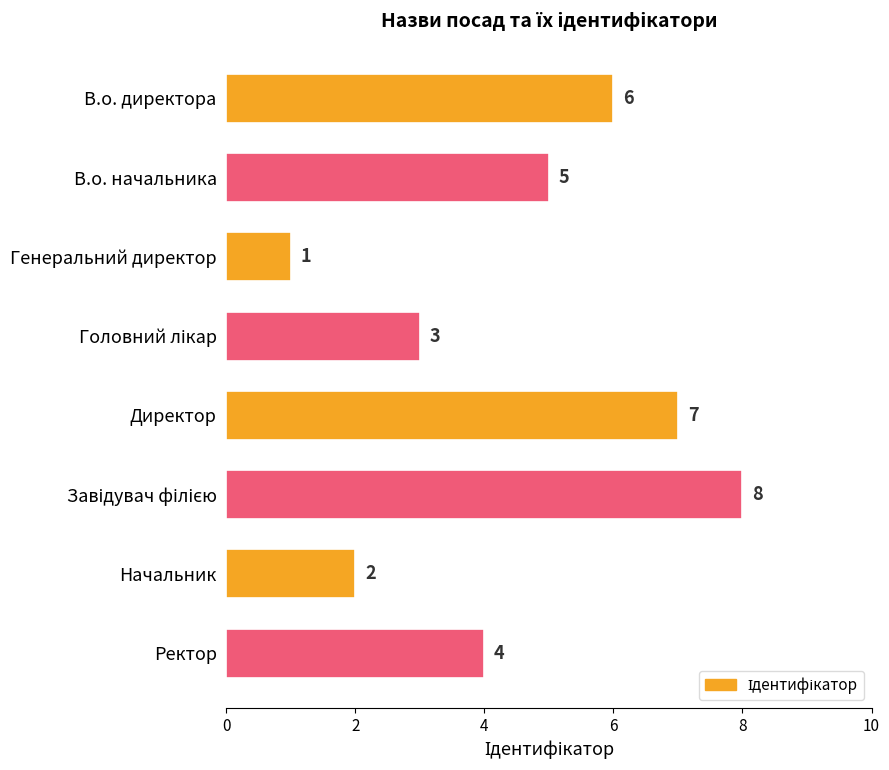

What is the difference between the maximum and minimum values?

7